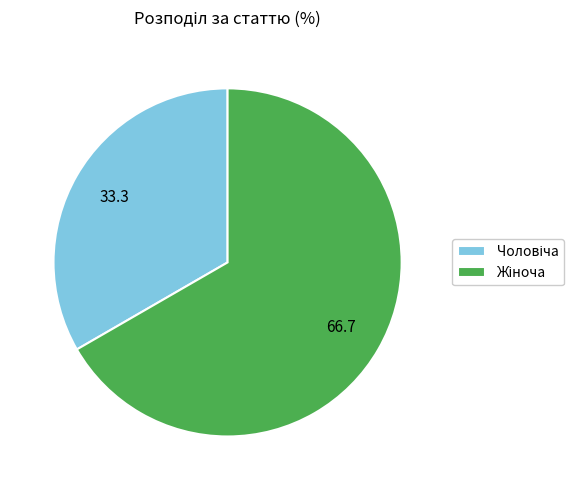

Does any single category account for the majority?

Yes